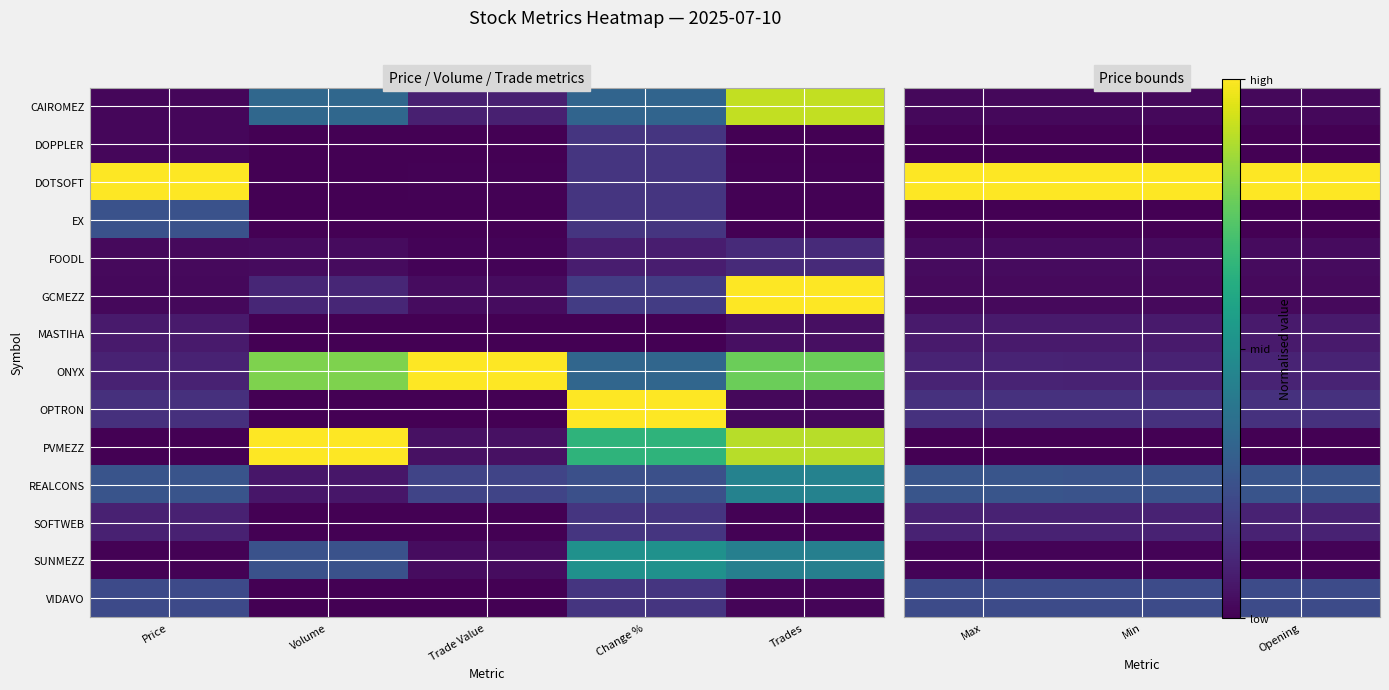

Between Opening and Min, which is larger?

Opening